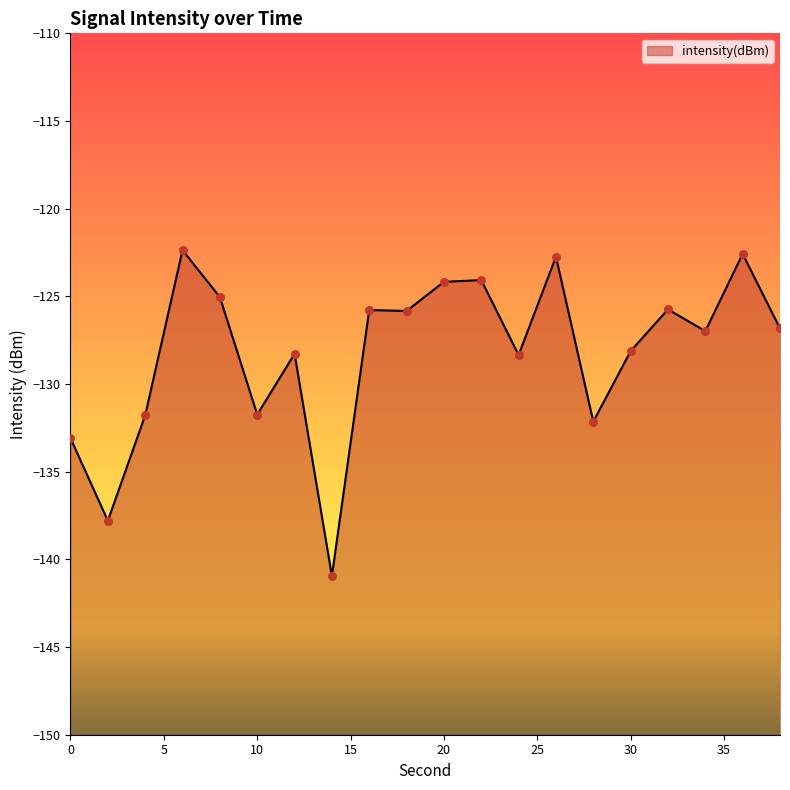

Which has a higher value, 14 or 36?

36